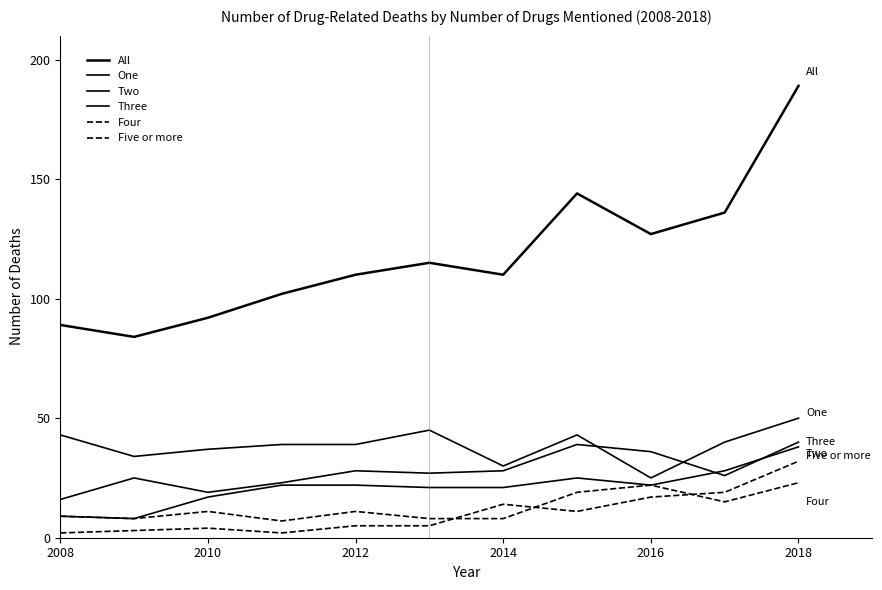

Does the chart have visible grid lines?

No